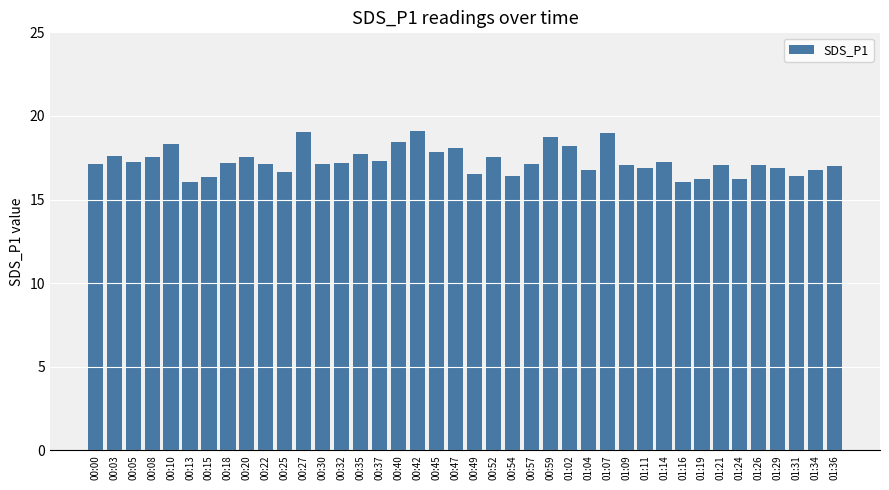

What is the change in value from 00:35 to 01:29?

-0.8